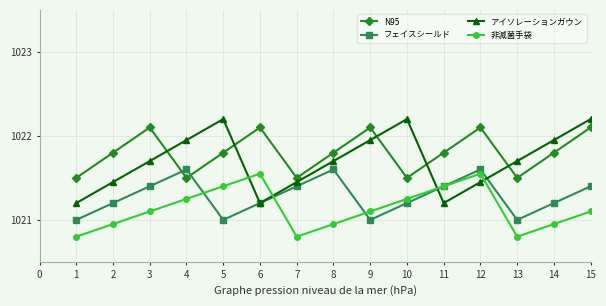

At which category does アイソレーションガウン reach its first local peak?

5